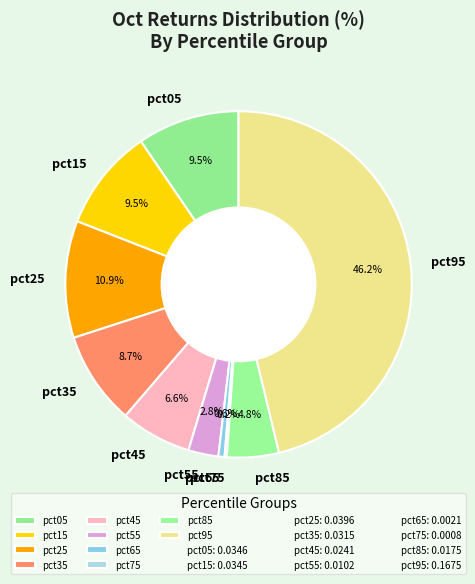

Which slice is the largest?

pct95